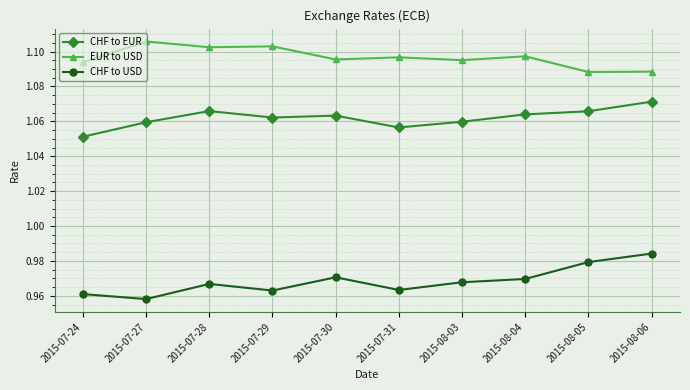

Between 2015-07-28 and 2015-07-31, which series saw the biggest shift?

CHF to EUR